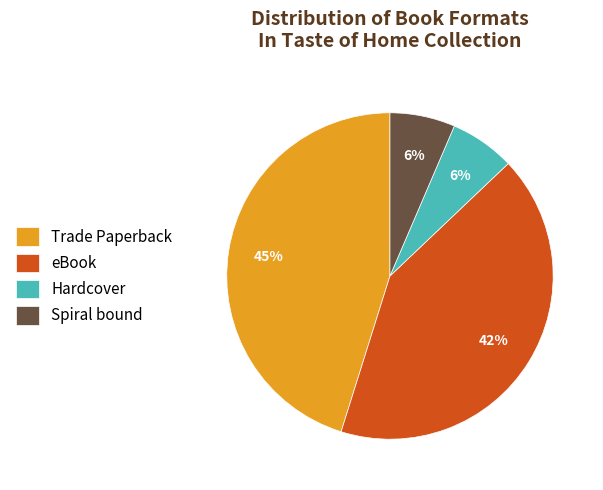

To the nearest percent, what is the combined percentage of Hardcover and Trade Paperback?

52%